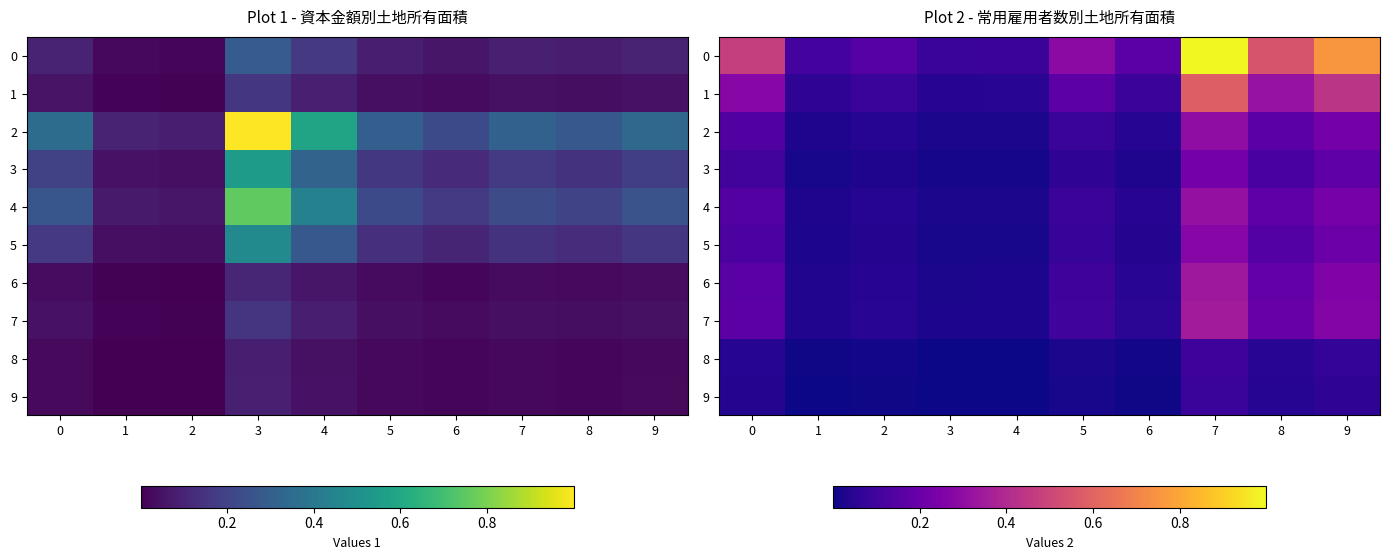

Is it true that 7 equals 0.3 at 8?

False